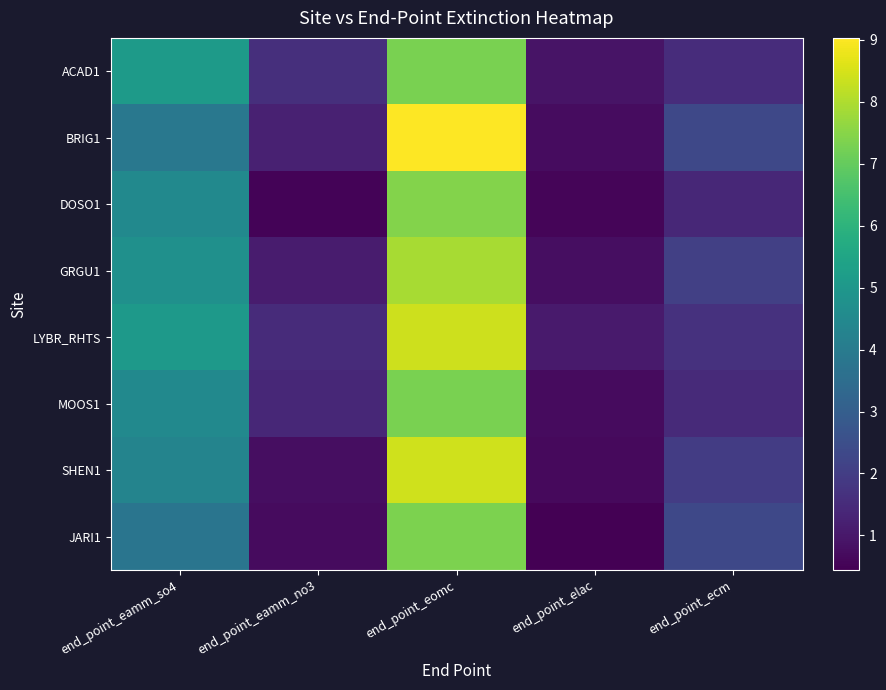

Which series has the largest range (max minus min)?

BRIG1